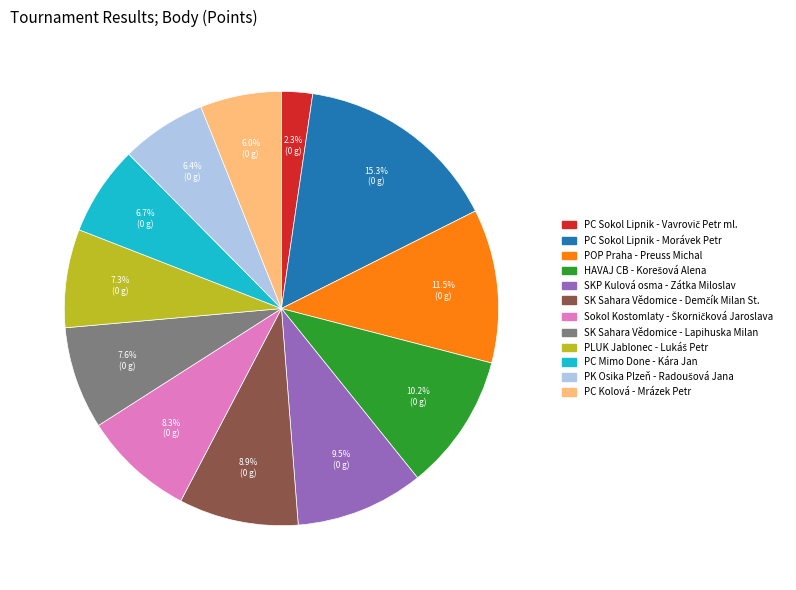

Is there a majority slice in this chart?

No